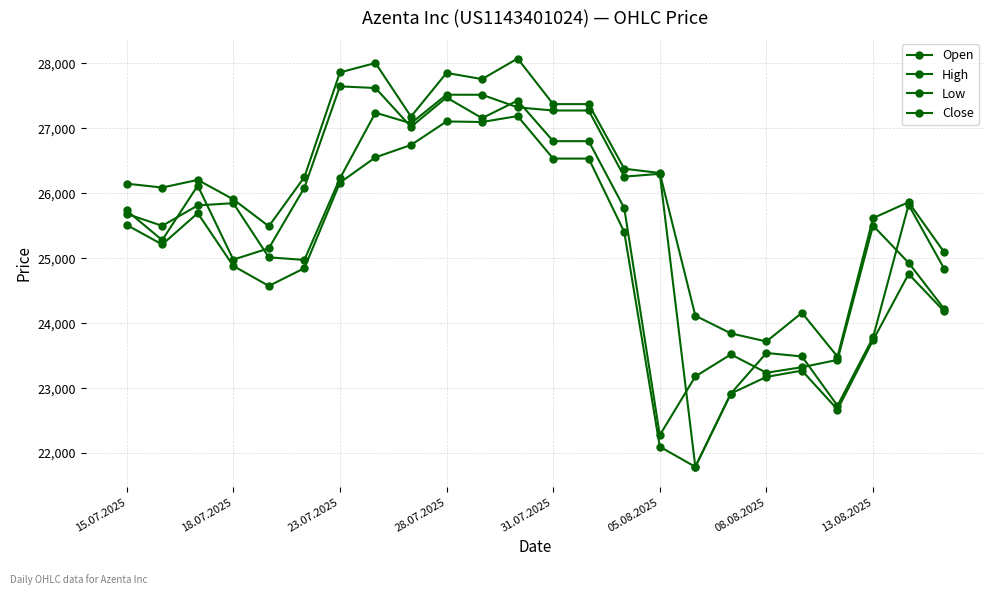

At how many categories does at least one series exceed 27138?

8